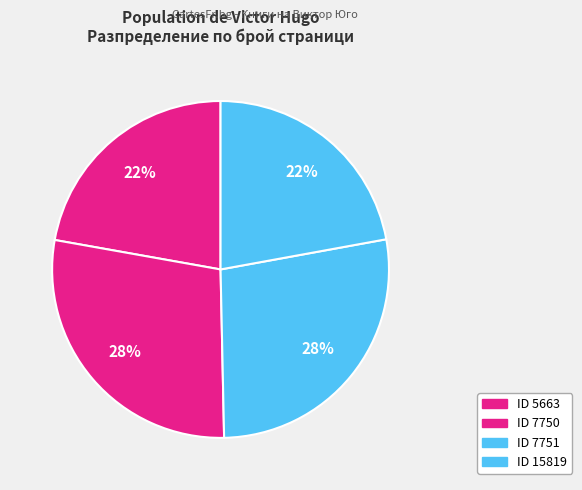

Which category has the biggest portion of the pie?

7750